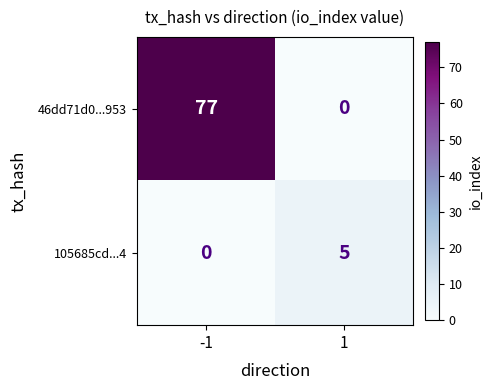

True or false: 46dd71d0...953 has a value of 25 at 1.

False